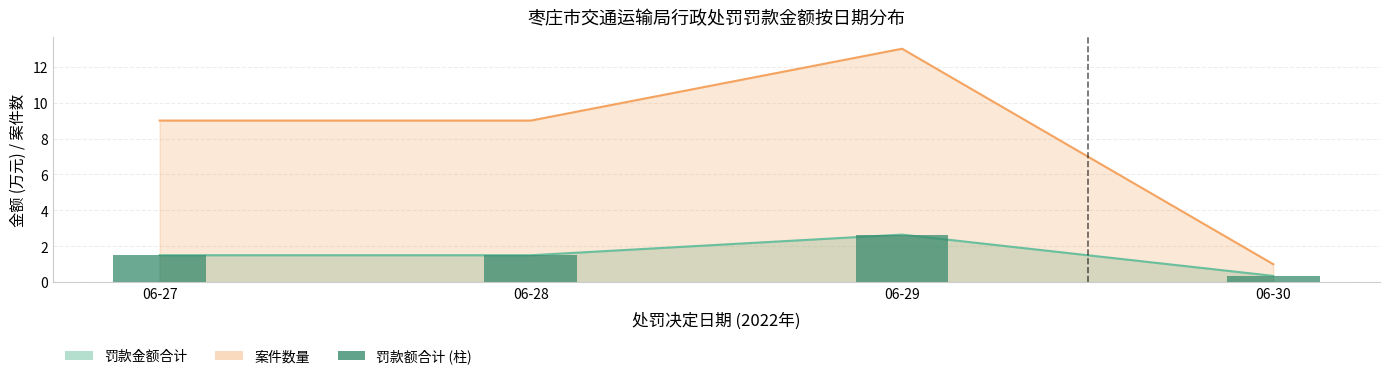

The chart shows a value of 1.5 at 06-27. True or false?

True